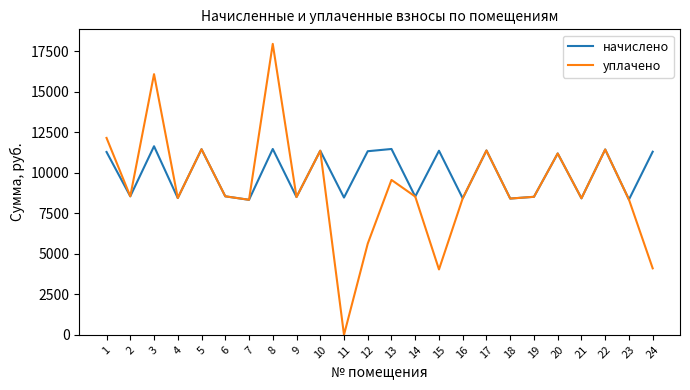

The value of уплачено at 15 is 4031.4. True or false?

True